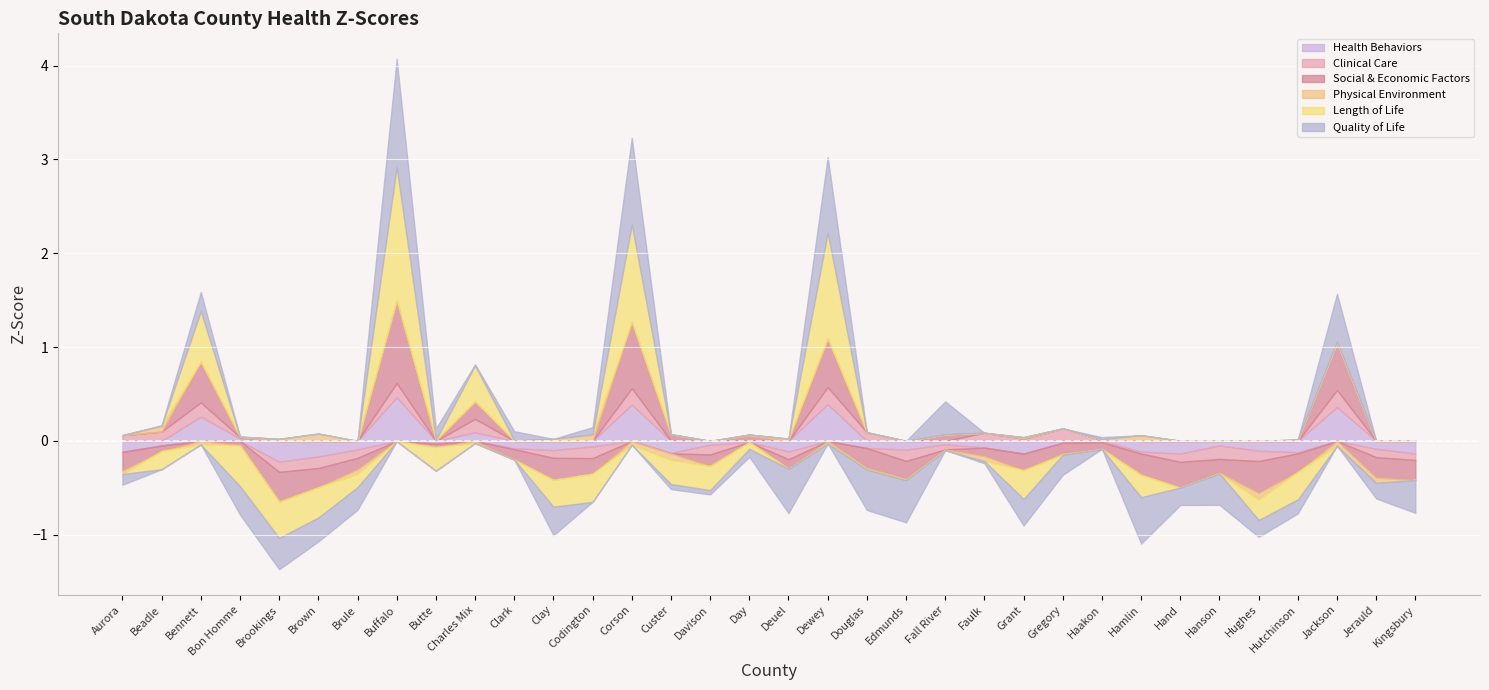

Is it true that Length of Life equals -0.4 at Brookings?

True